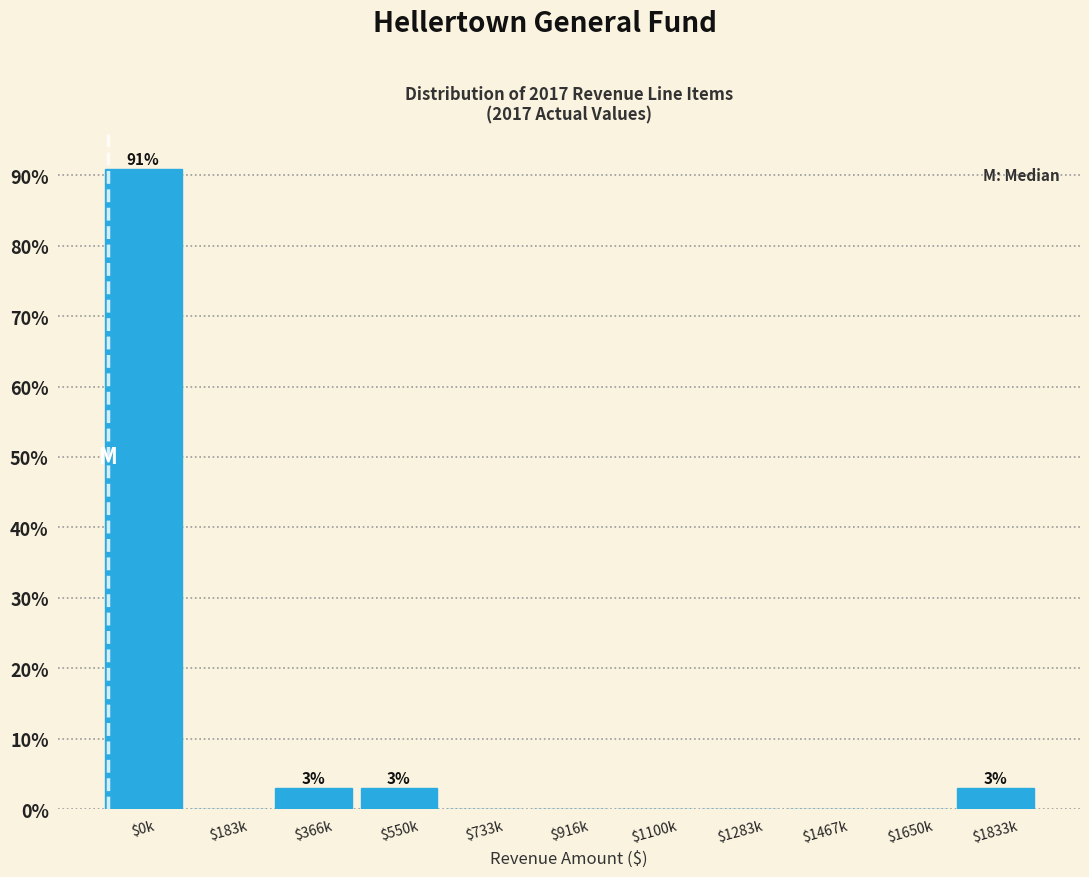

True or false: the data shows 0.0 at $1100k.

True